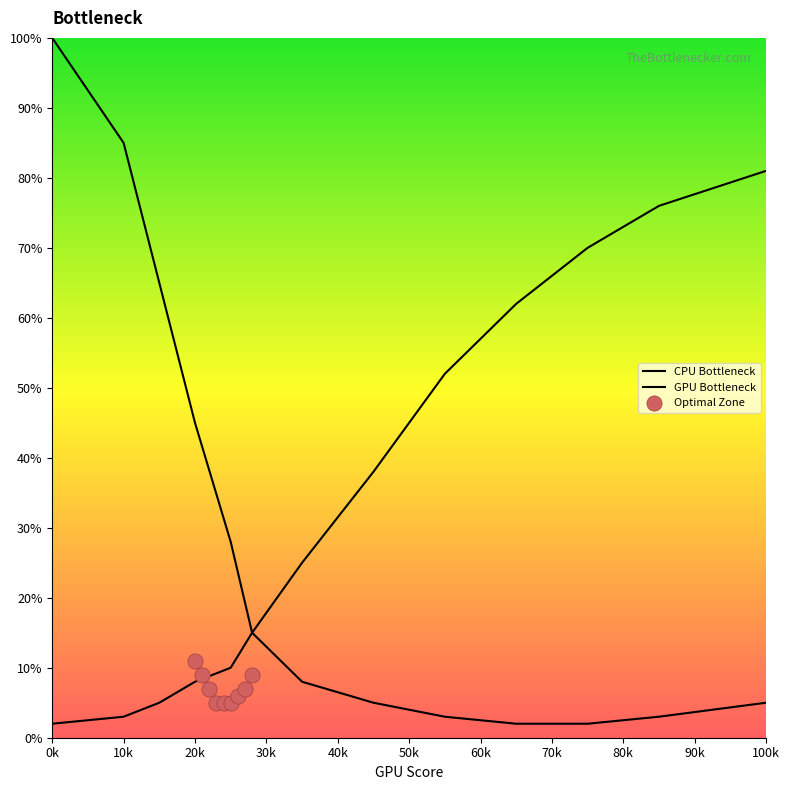

At how many categories does at least one series exceed 5?

13